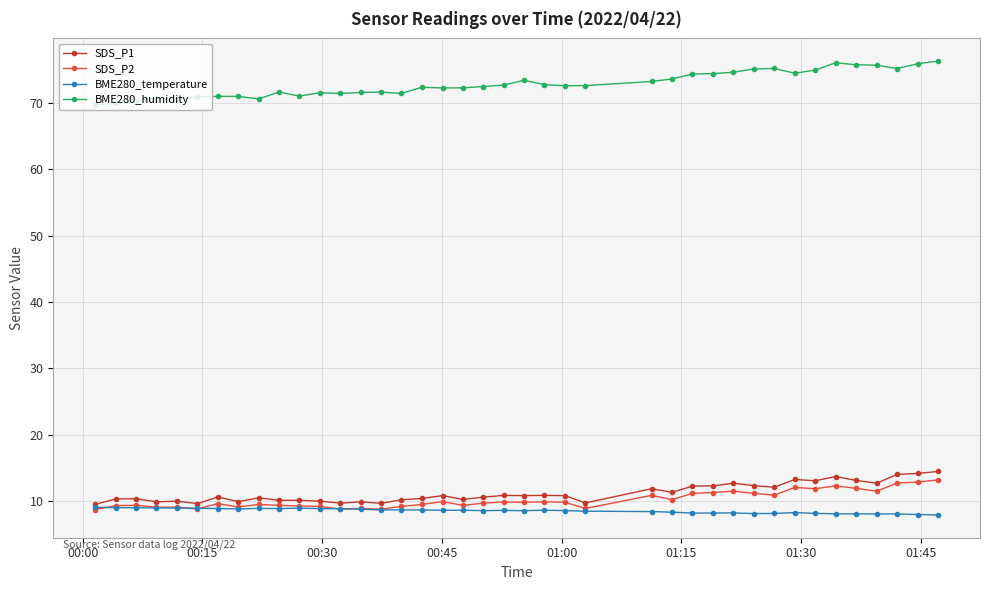

Does the chart display data point markers on the line(s)?

Yes